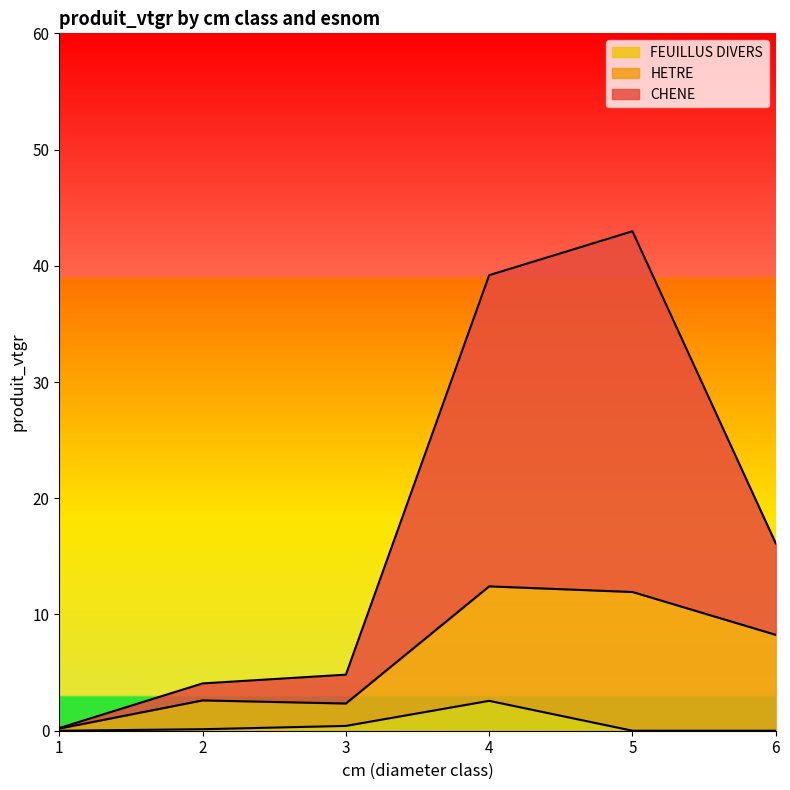

Which series has the widest spread of values?

CHENE